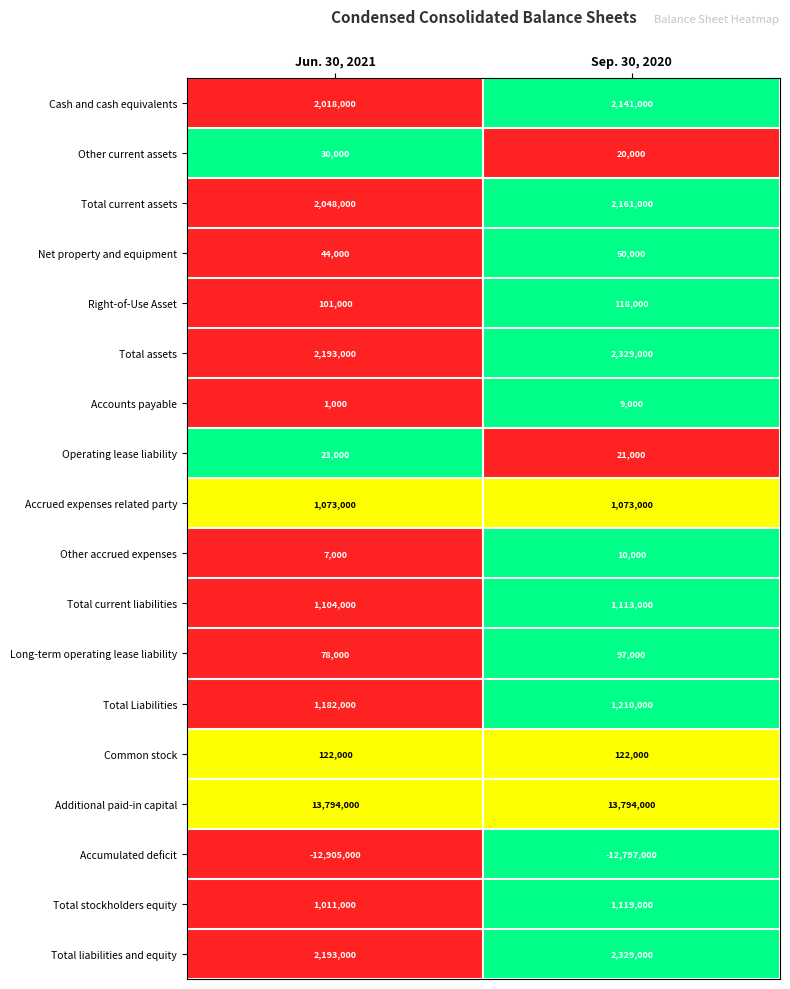

At which category is the sum across all series the highest?

Sep. 30, 2020